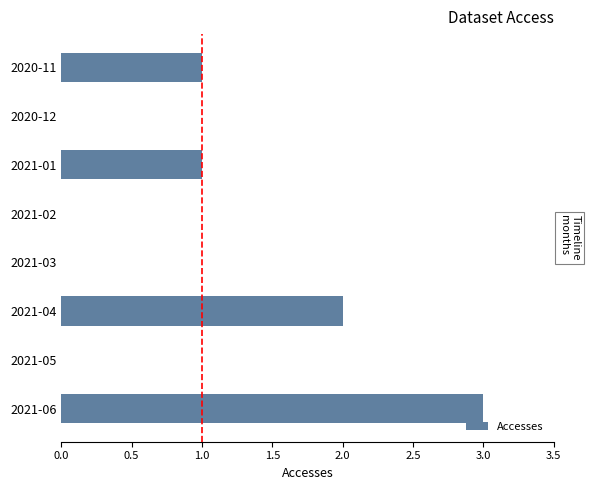

Which category has the highest value across all series?

2021-06